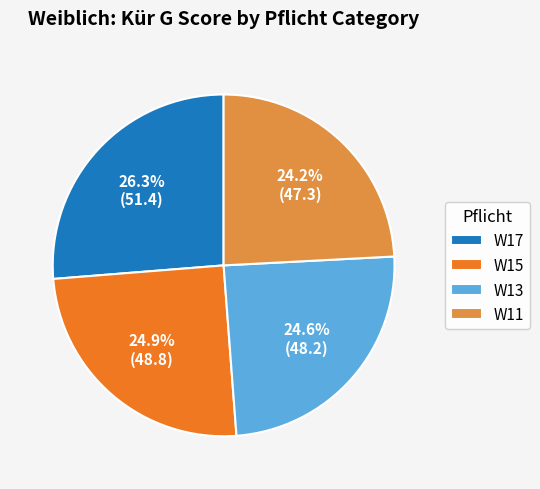

Which slice is the largest?

W17